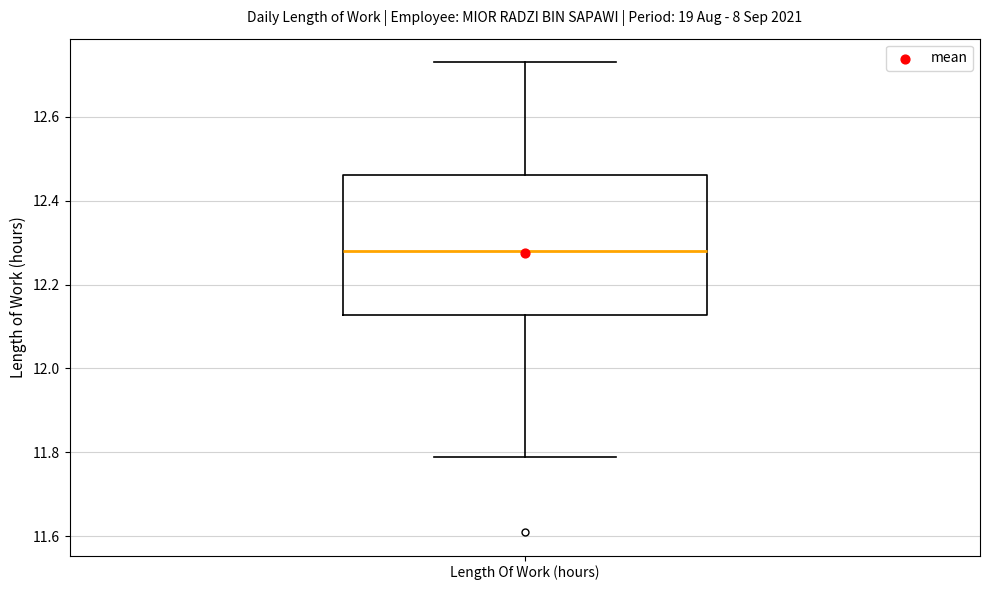

Where is the upper edge of the box for Length Of Work (hours) on the y-axis? The values are not printed on the chart, so give them approximately, as read against the axis.

12.46